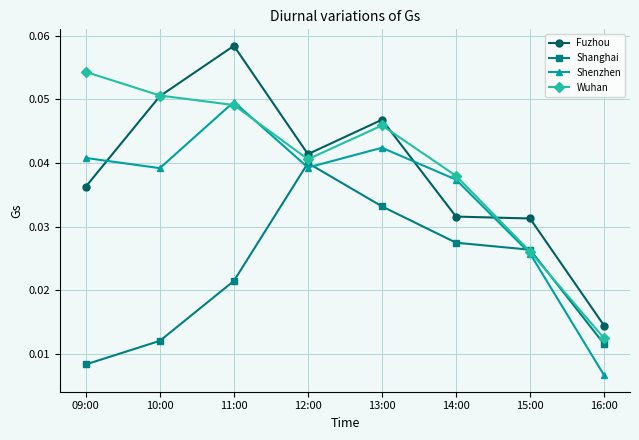

List the series in order of their peak value, lowest first.

Shanghai, Shenzhen, Wuhan, Fuzhou